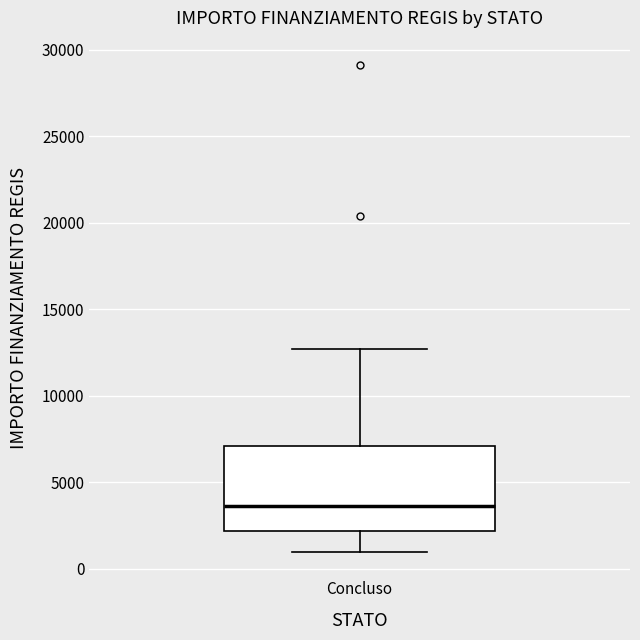

Transcribe this box plot: give where the median line is, the range the box spans, and where the two whiskers end, as read against the y-axis. The values are not printed on the chart, so give them approximately, as read against the axis.

median 3500, box 2000 to 7000, whiskers 1000 to 12500